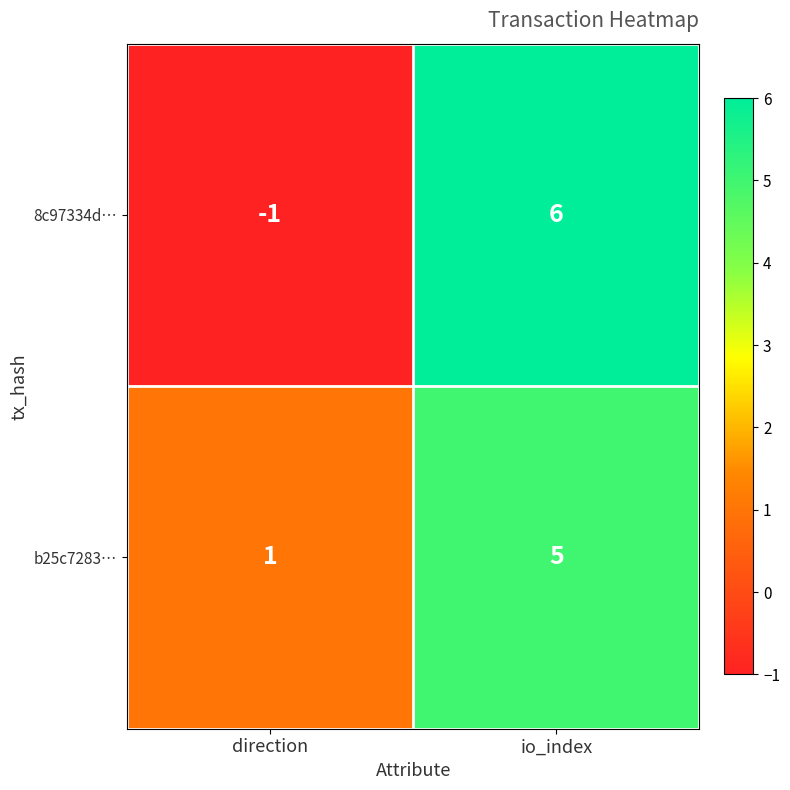

Which series has the largest range (max minus min)?

8c97334d…